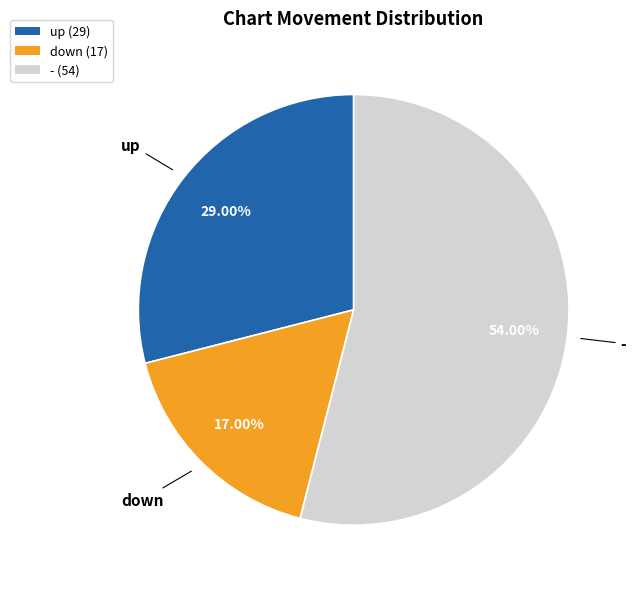

Does any single category account for the majority?

Yes